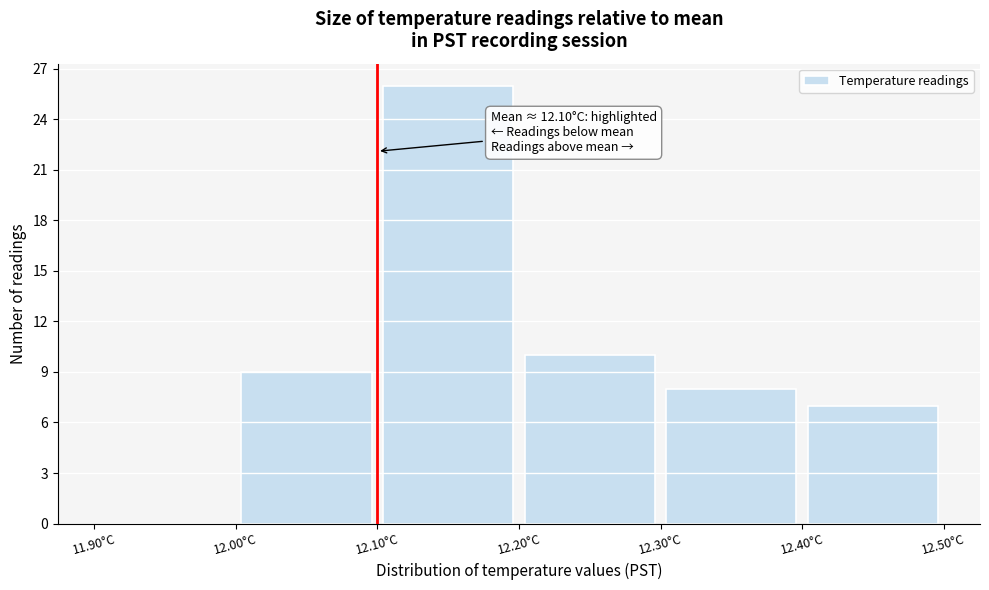

Over which range of the x-axis is the bar tallest?

12.1 to 12.2